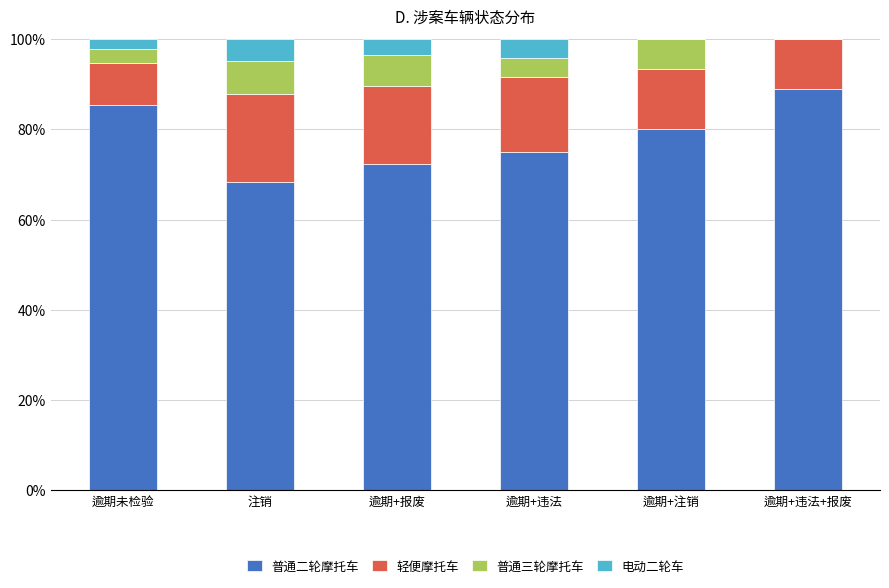

Where does the 普通二轮摩托车 series first go above 80?

逾期未检验